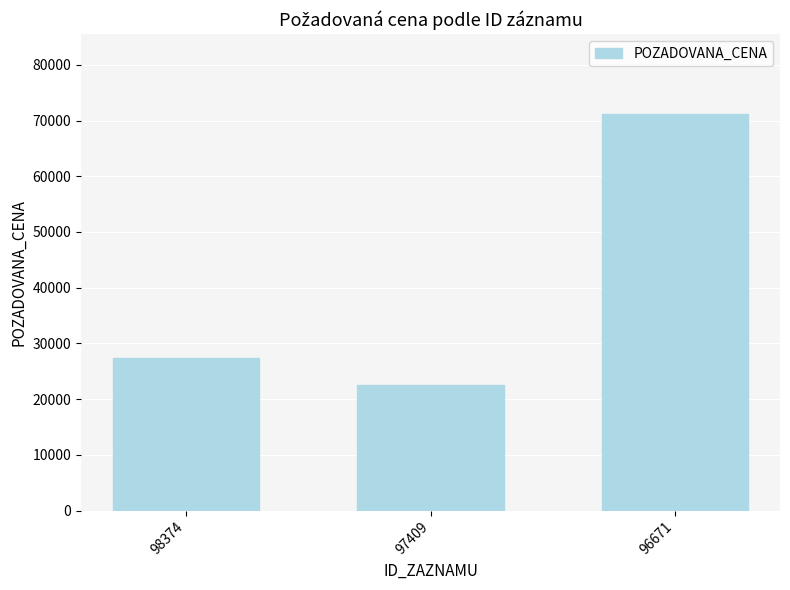

Reading left to right, transcribe all the data shown in this chart.

27360	22610	71250